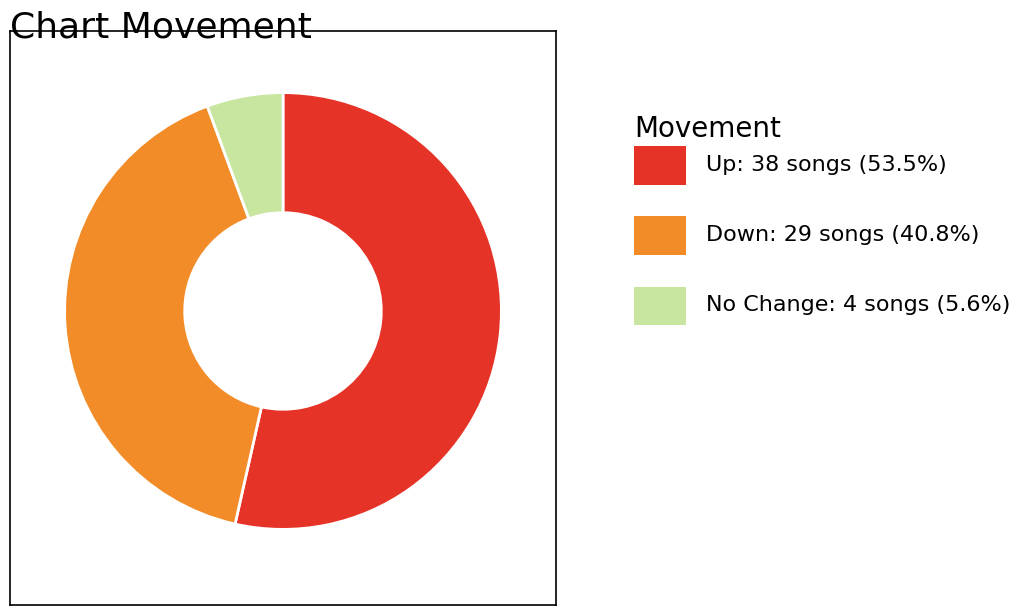

Does any single category account for the majority?

Yes